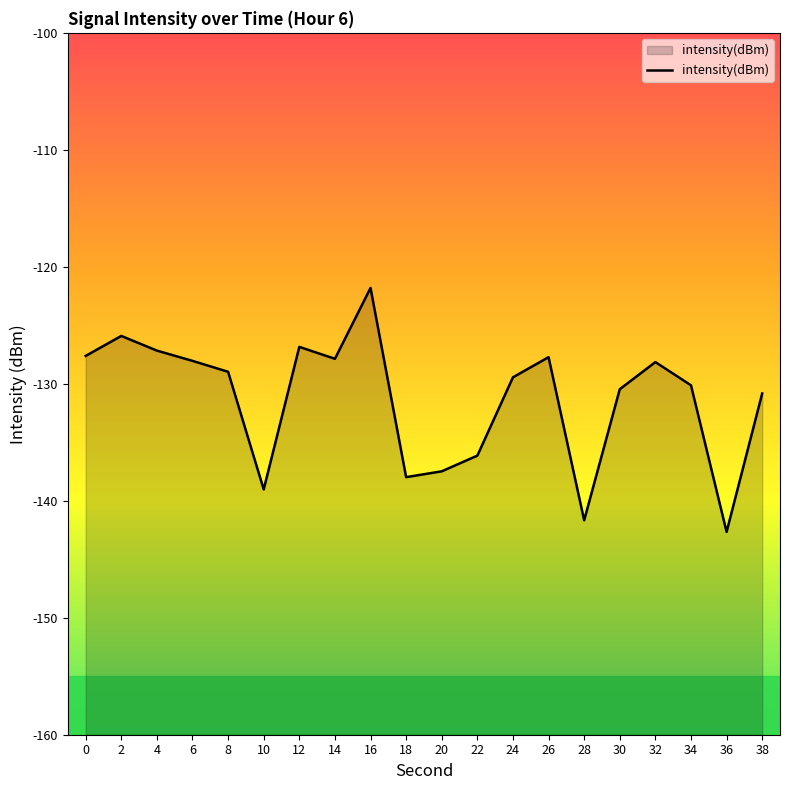

Does the chart display data point markers on the line(s)?

No